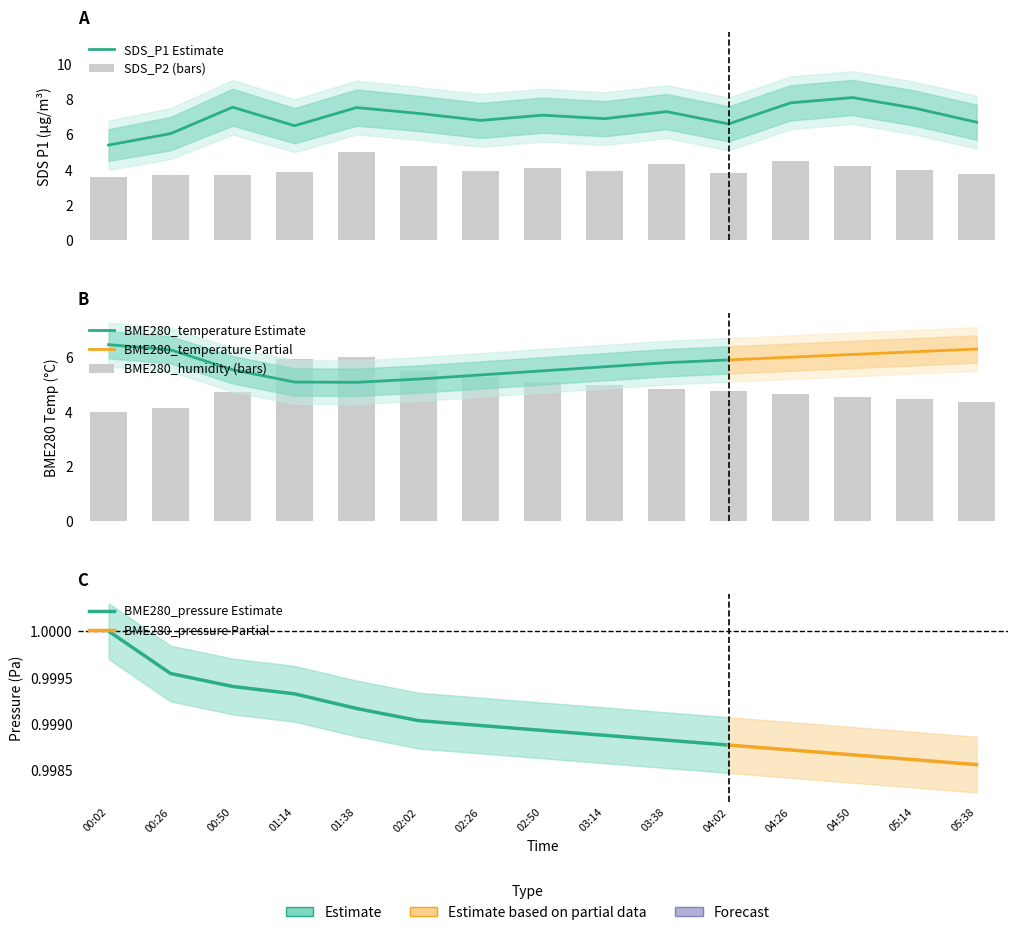

Which series has the widest spread of values?

SDS_P1